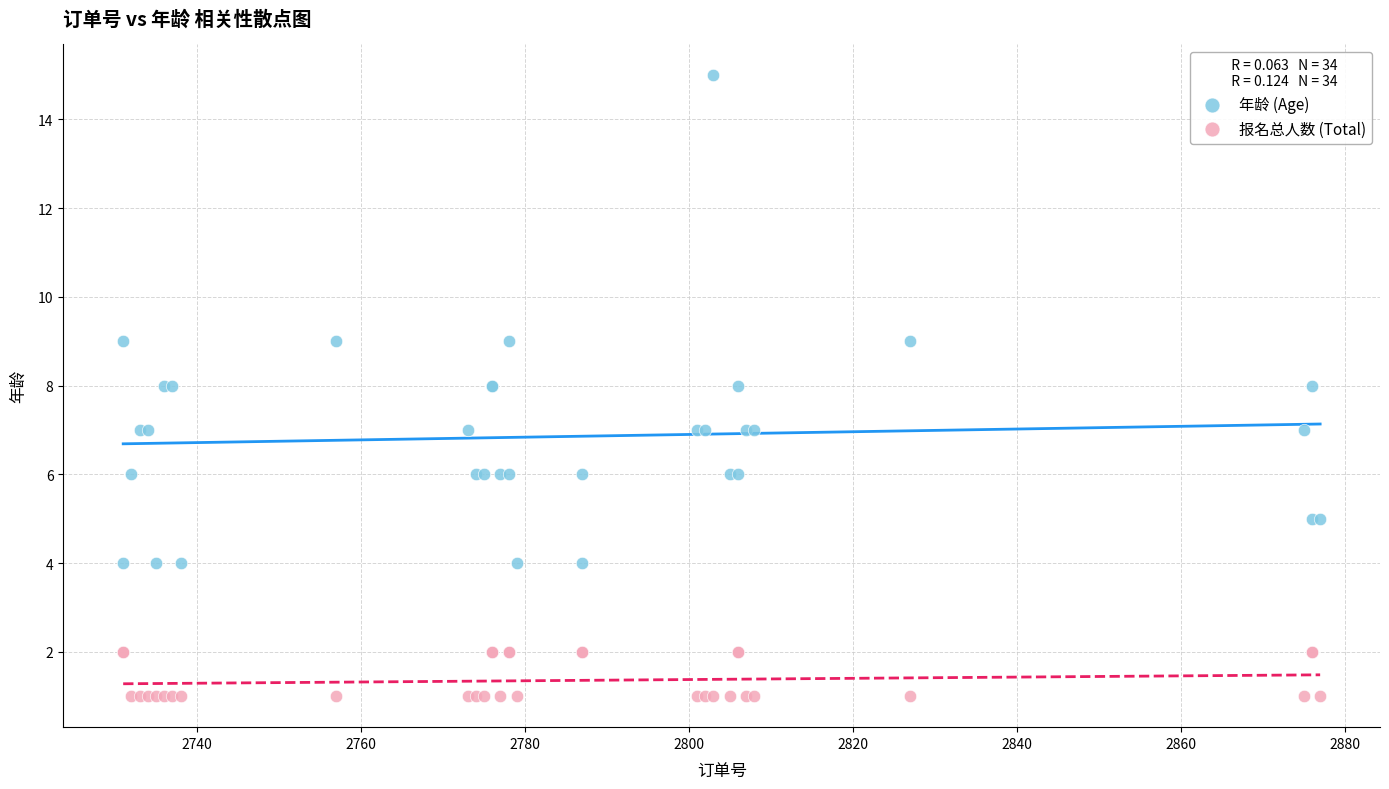

What is the X range (max minus min) for the scatter plot?

146